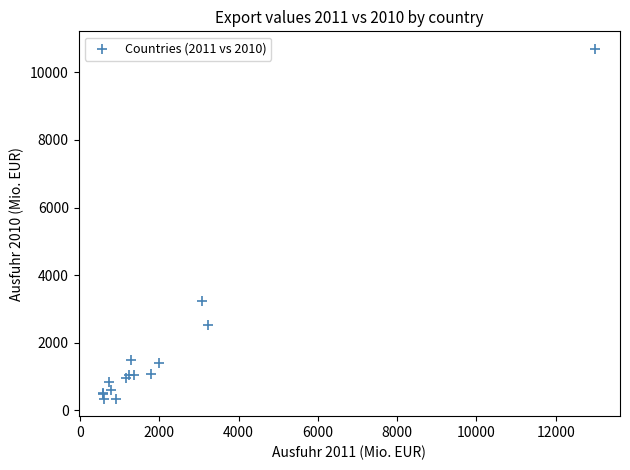

What Y value in the scatter plot is closest to 5520?

3248.7